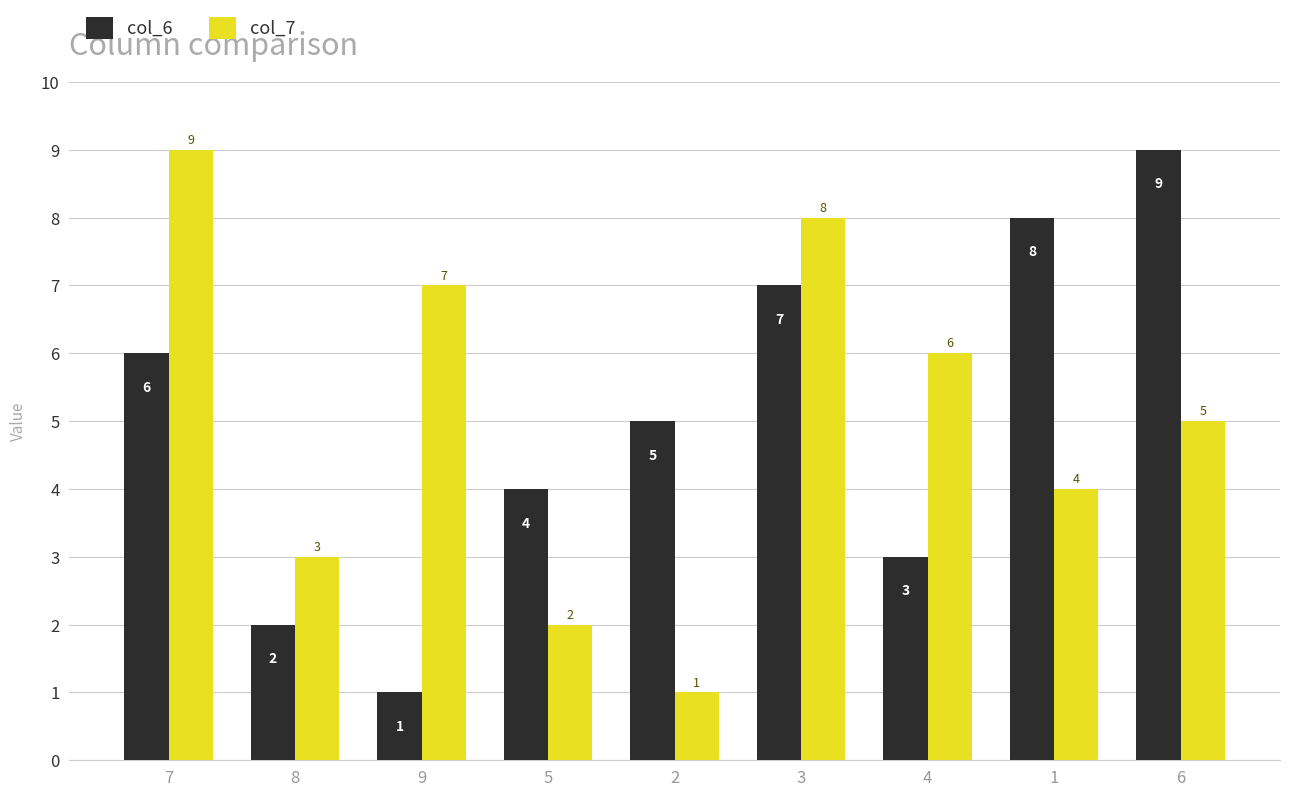

Count the col_7 values in the range 3 to 7.

5